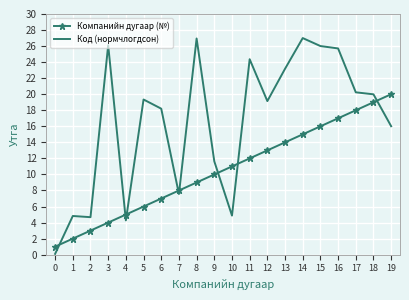

Which series has the largest range (max minus min)?

Код (нормчлогдсон)